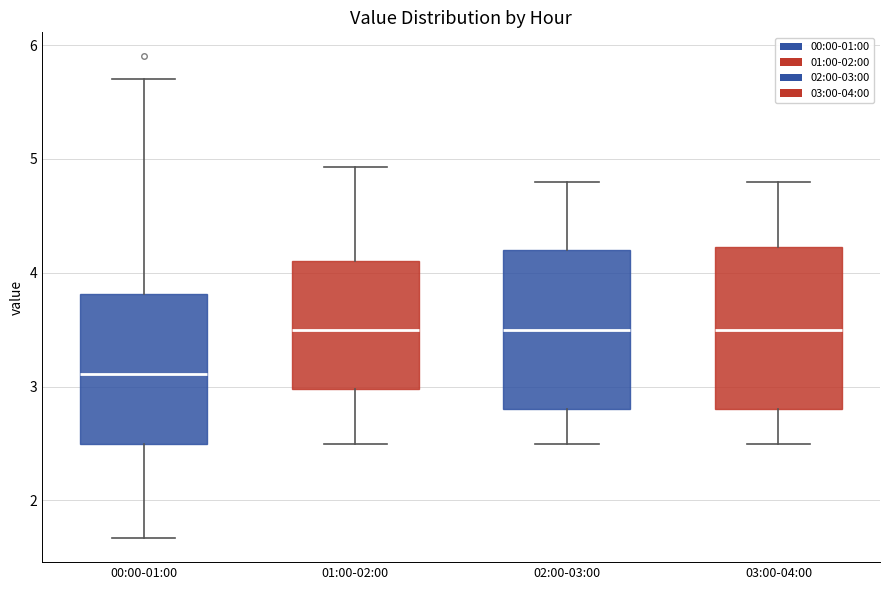

Reading left to right, read every box against the y-axis: the position of its median line, the range the box covers, and the ends of its whiskers. The values are not printed on the chart, so give them approximately, as read against the axis.

00:00-01:00: median 3.1, box 2.5 to 3.8, whiskers 1.7 to 5.7
01:00-02:00: median 3.5, box 3.0 to 4.1, whiskers 2.5 to 4.9
02:00-03:00: median 3.5, box 2.8 to 4.2, whiskers 2.5 to 4.8
03:00-04:00: median 3.5, box 2.8 to 4.2, whiskers 2.5 to 4.8